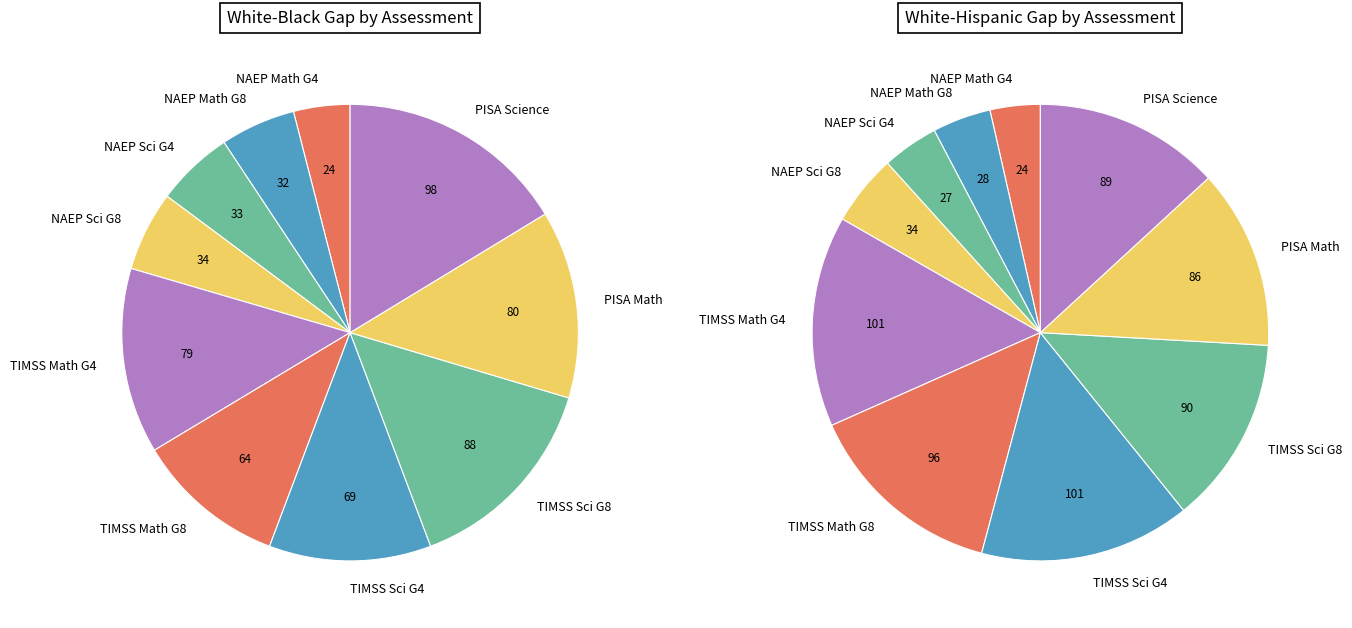

Combined, do NAEP Mathematics Grade 8 and TIMSS Mathematics Grade 4 account for over 50%?

No